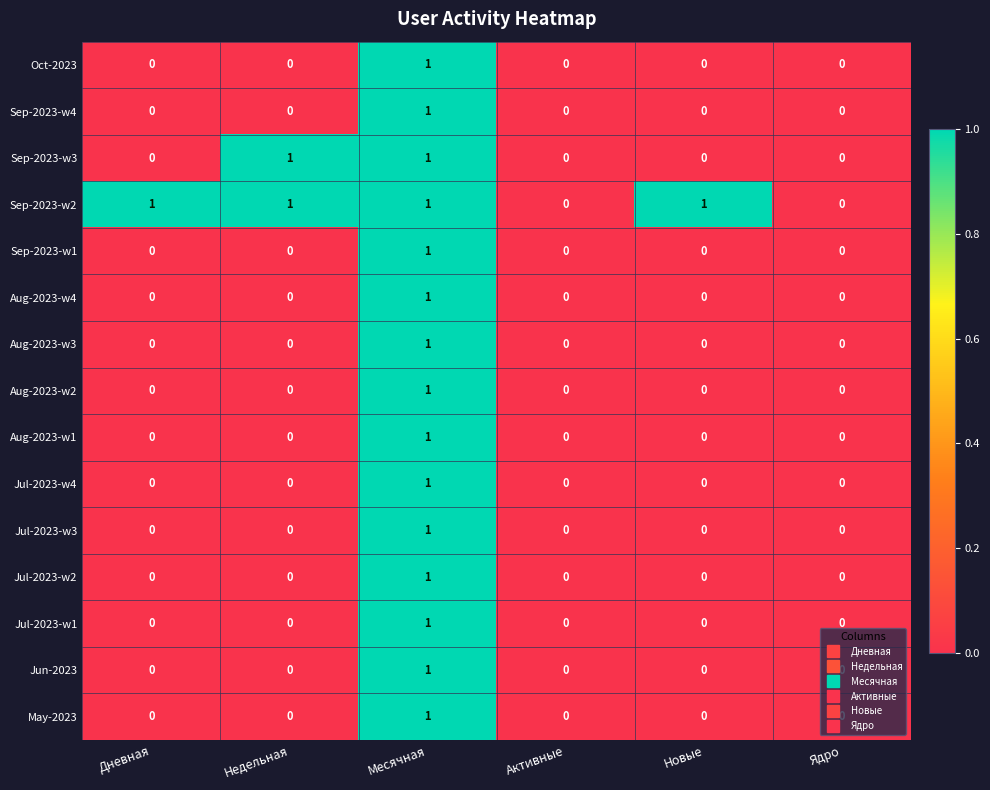

The value of Aug-2023-w1 at Дневная is 0. True or false?

True